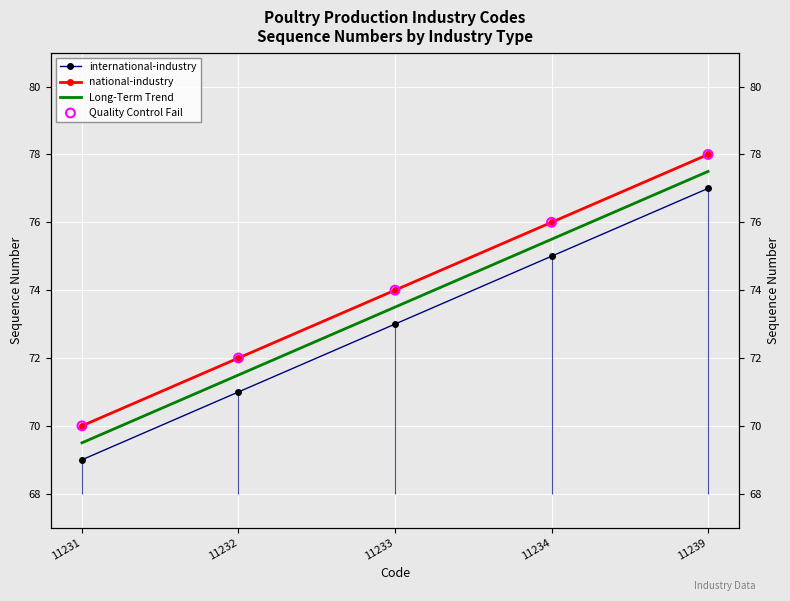

Which series has the largest total across all categories?

national-industry